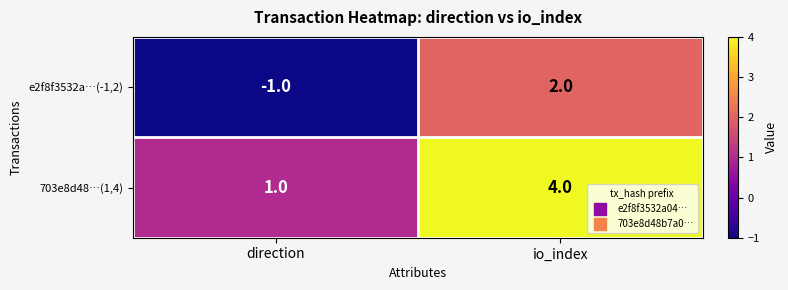

What is the maximum value shown in the chart?

4